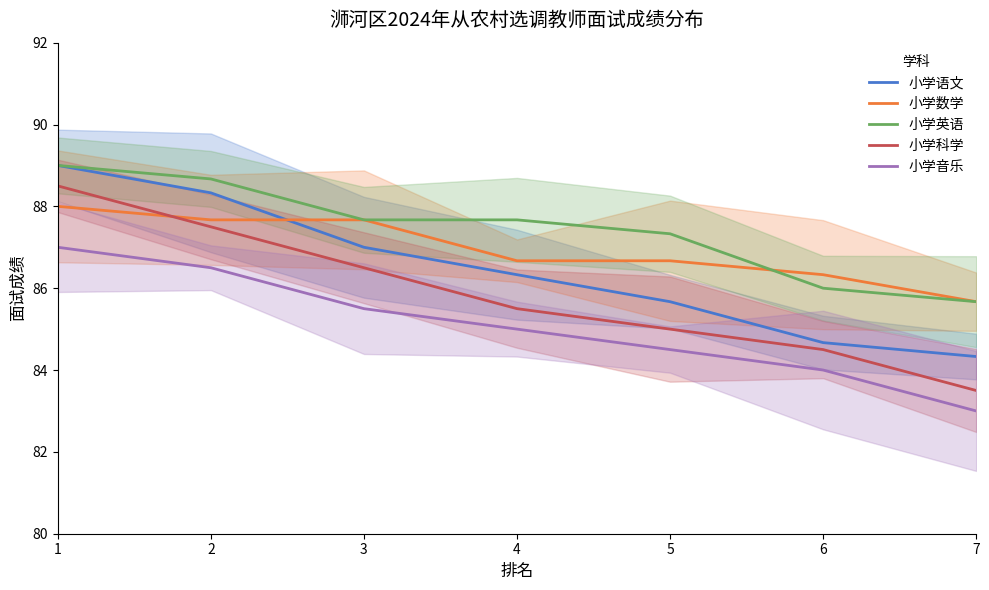

What is the sum of all 小学音乐 values?

595.5